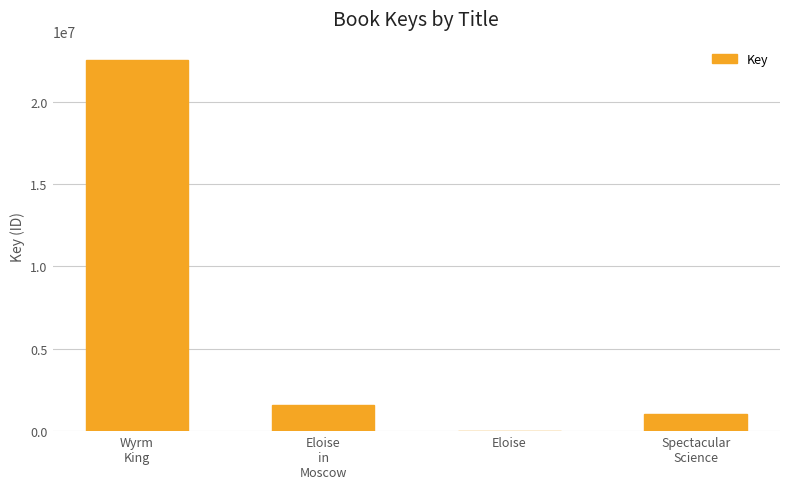

What is the approximate value at Wyrm
King, to the nearest 100?

22519000